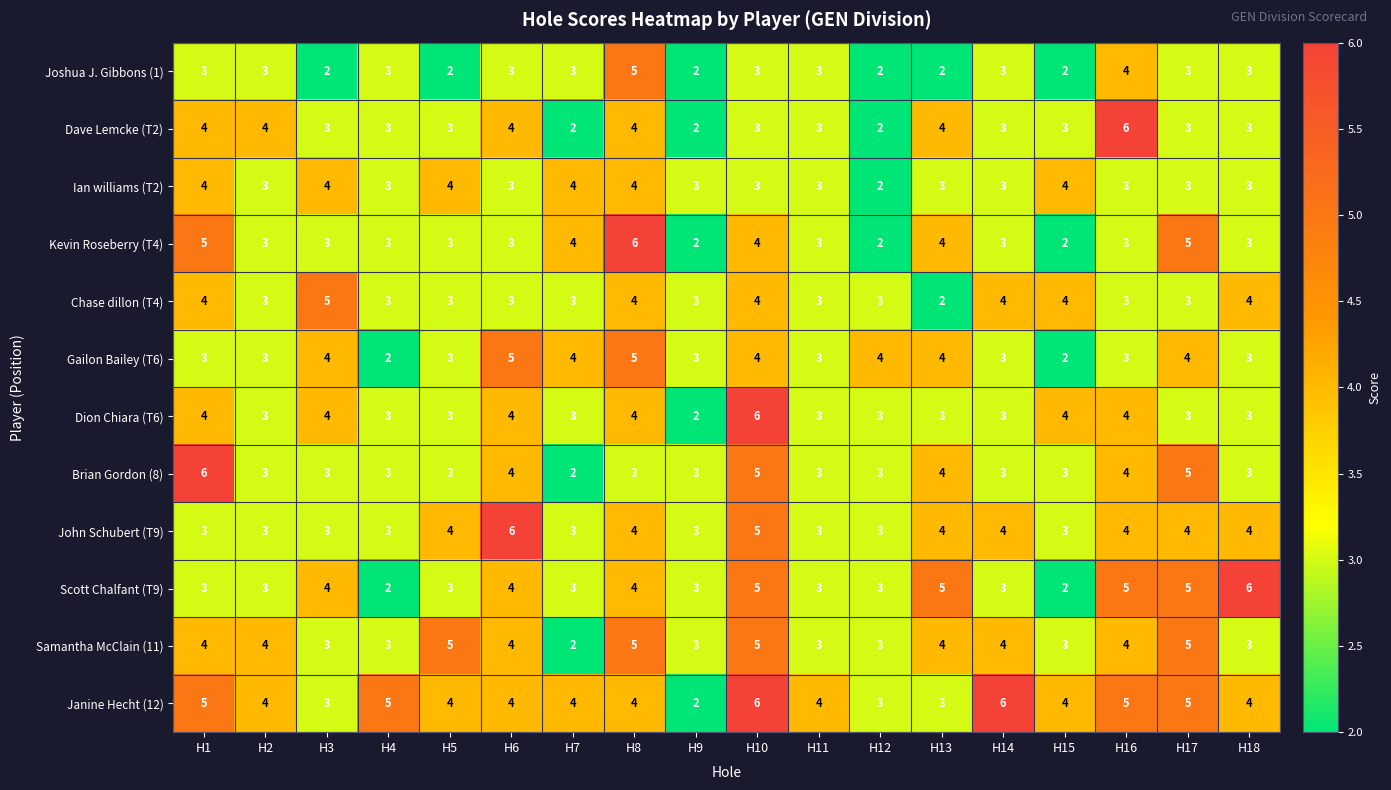

True or false: Janine Hecht (12) has a value of 4 at H15.

True